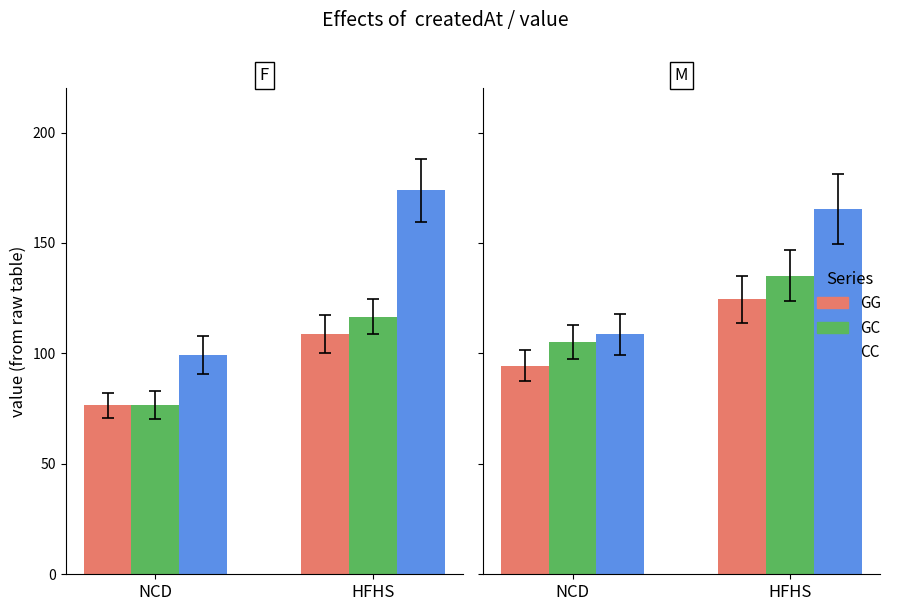

Is the value of GC at NCD greater than the value of GG at HFHS?

No